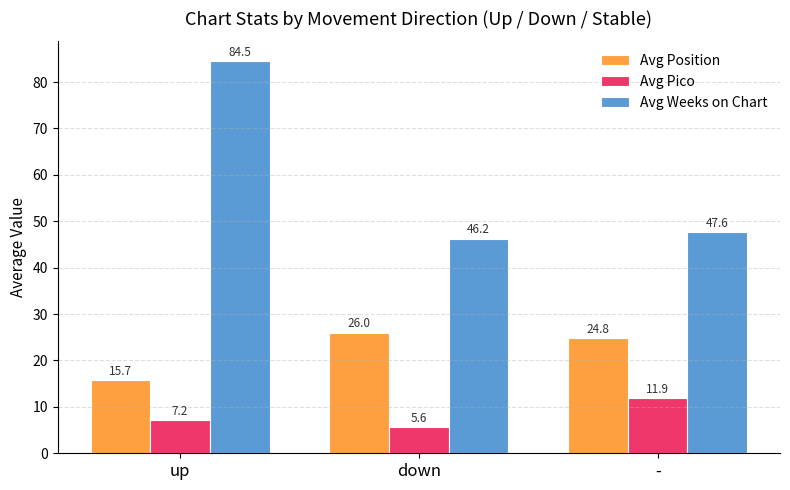

At down, list the series in order from smallest to largest.

Avg Pico, Avg Position, Avg Weeks on Chart